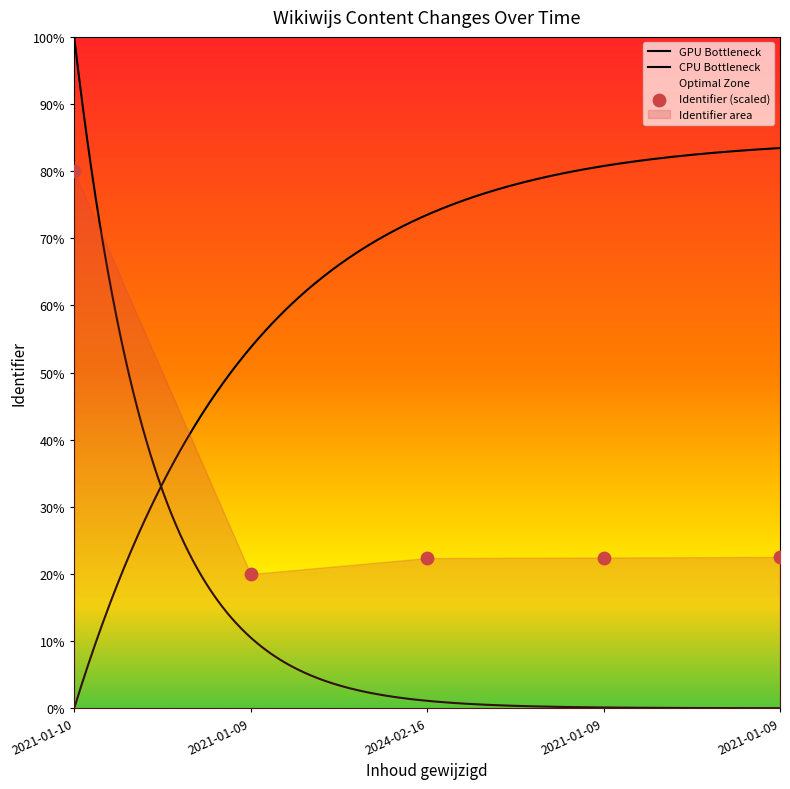

Which has a higher value, 2021-01-10 or 2024-02-16?

2021-01-10